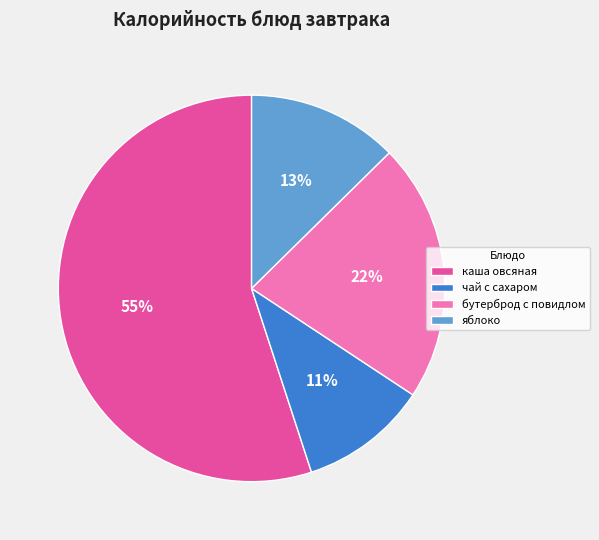

What is the ratio of the value at чай с сахаром to the value at яблоко?

0.8